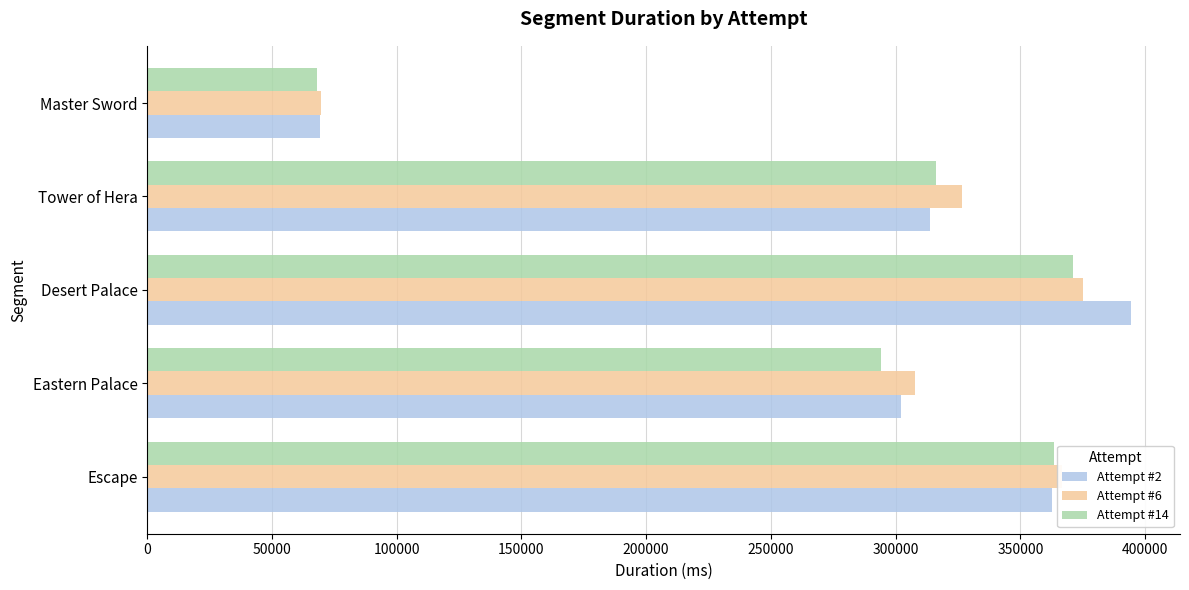

What is the minimum value for Attempt #14?

68023